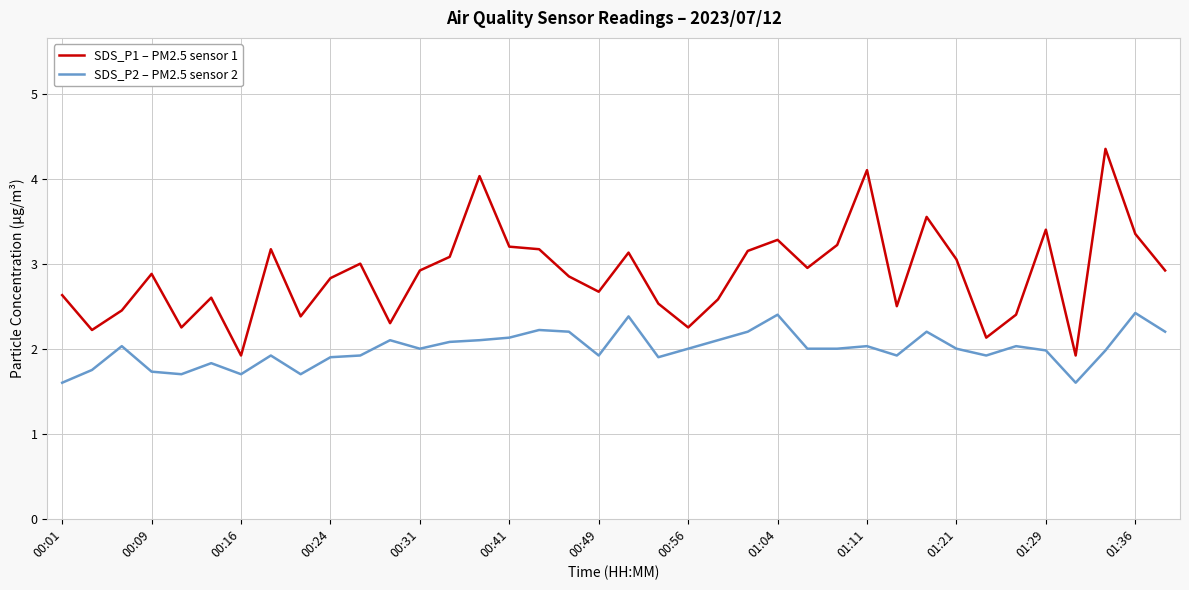

How many series are shown in this chart?

2